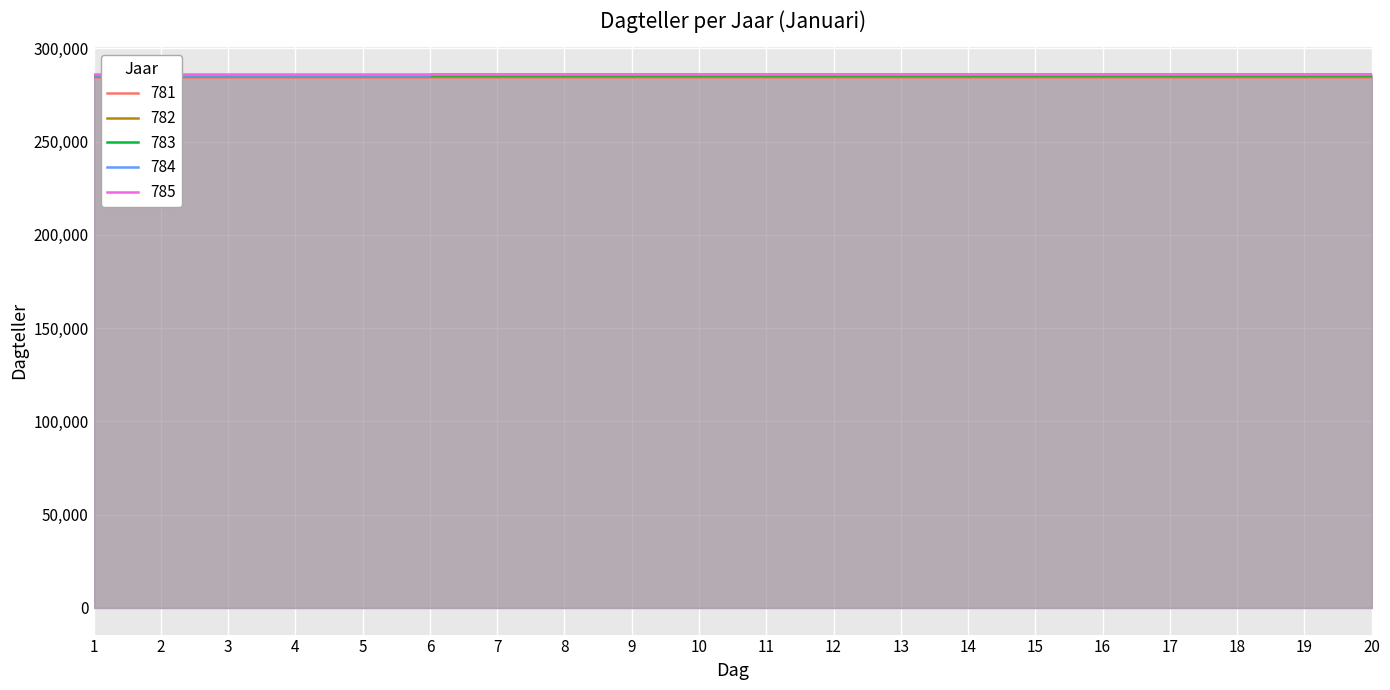

What is the total value across all series at 9?

1428171